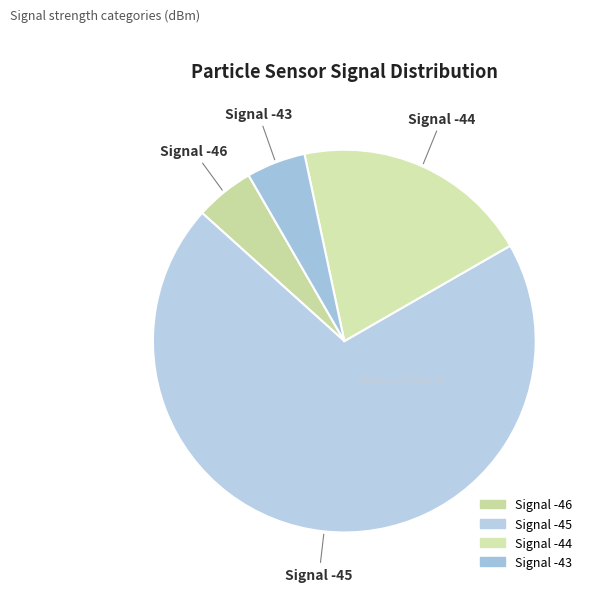

How many slices are in this pie chart?

4